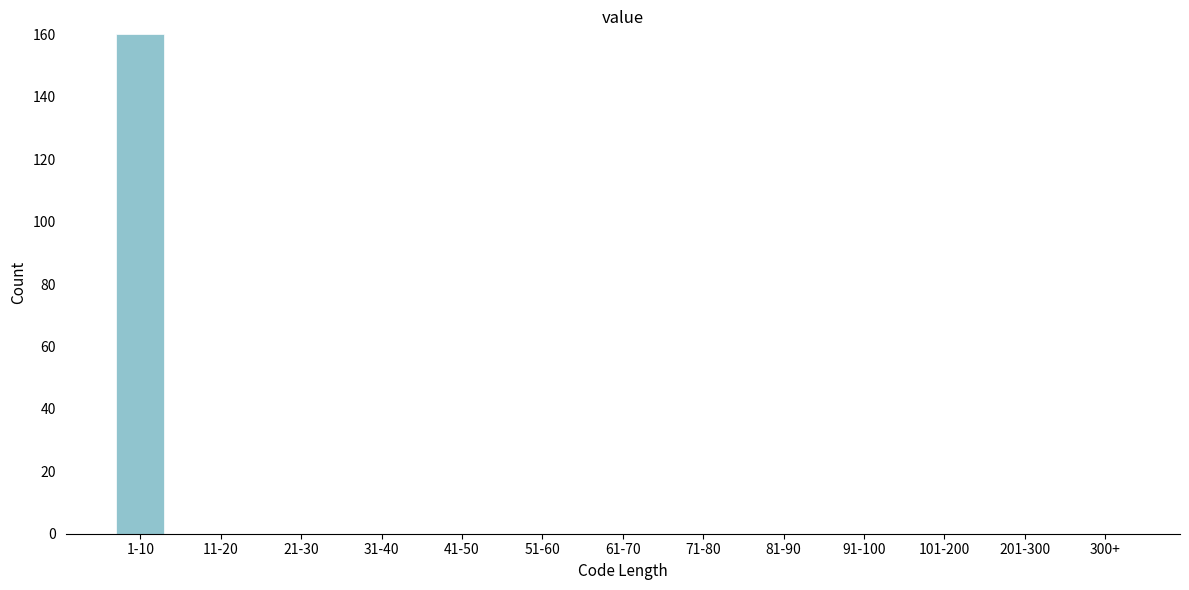

Reading left to right, transcribe all the data shown in this chart.

1-10=160	11-20=0	21-30=0	31-40=0	41-50=0	51-60=0	61-70=0	71-80=0	81-90=0	91-100=0	101-200=0	201-300=0	300+=0